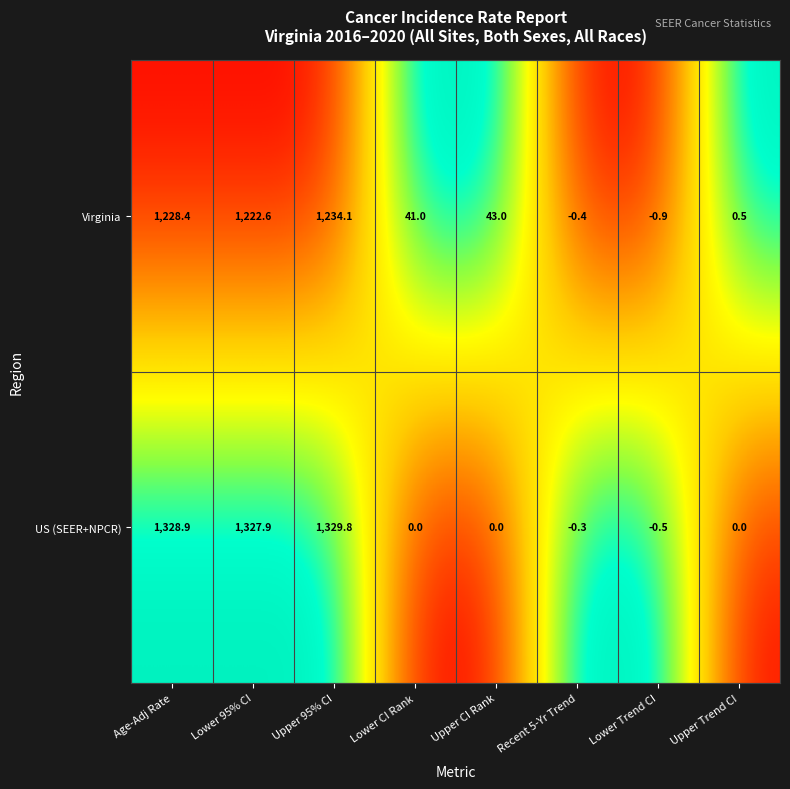

Which series has the largest total across all categories?

US (SEER+NPCR)